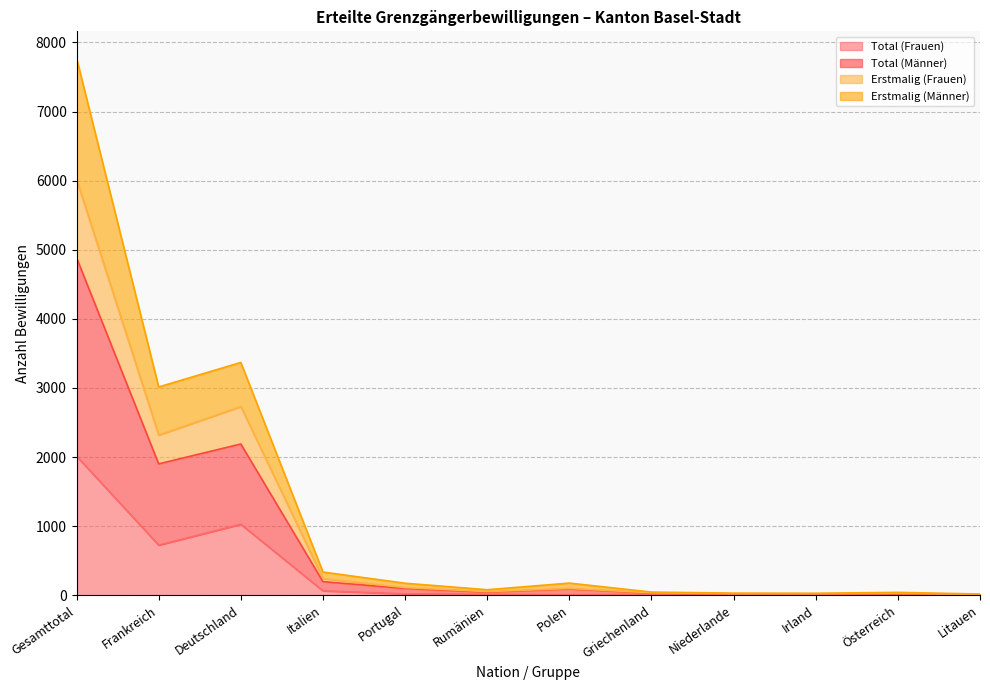

The value of Total (Frauen) at Frankreich is 726. True or false?

True